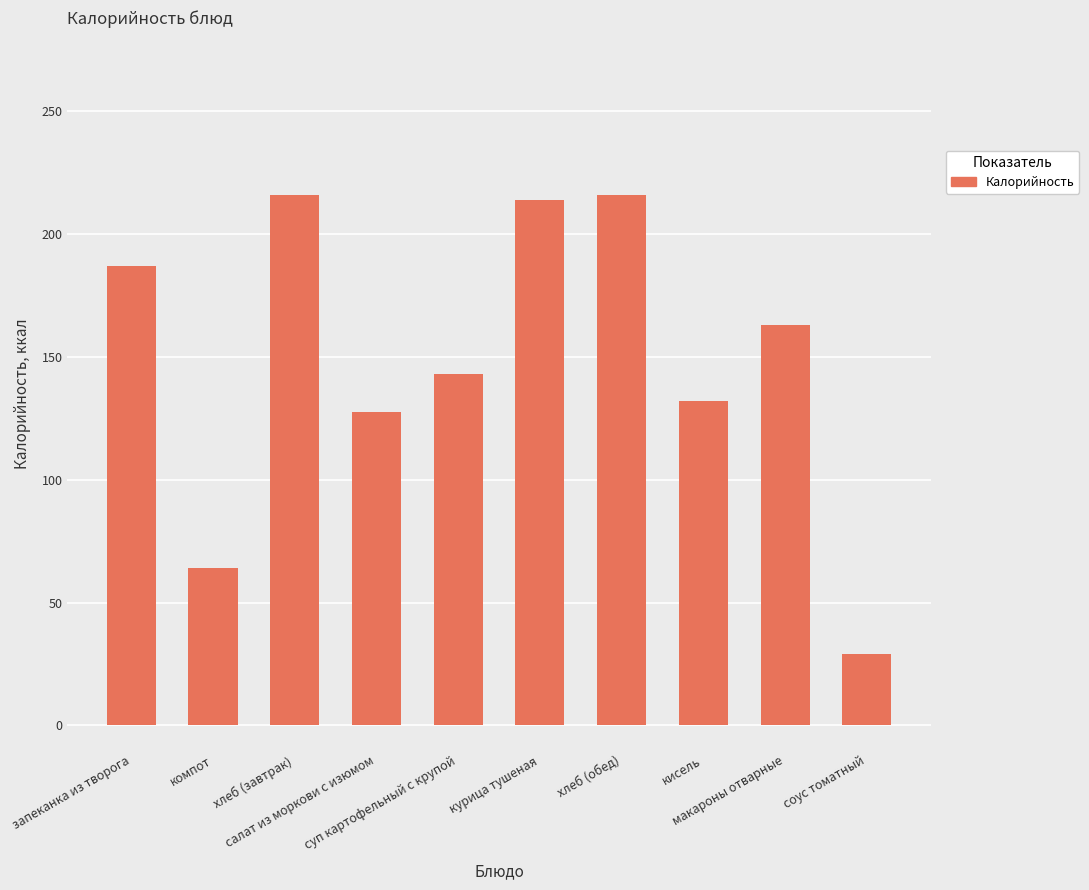

What is the maximum value shown in the chart?

216.0